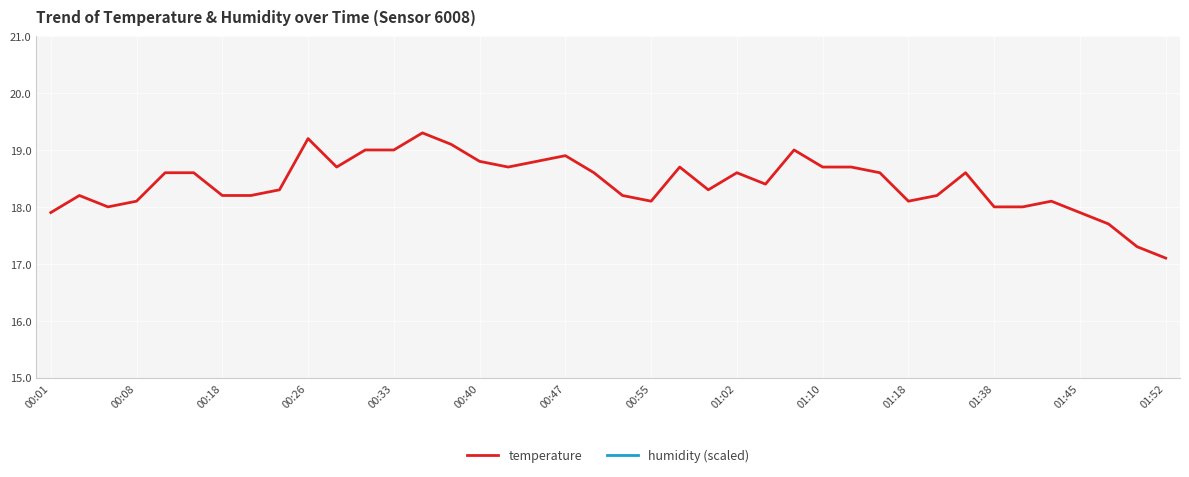

What is the highest value of the temperature series?

19.3